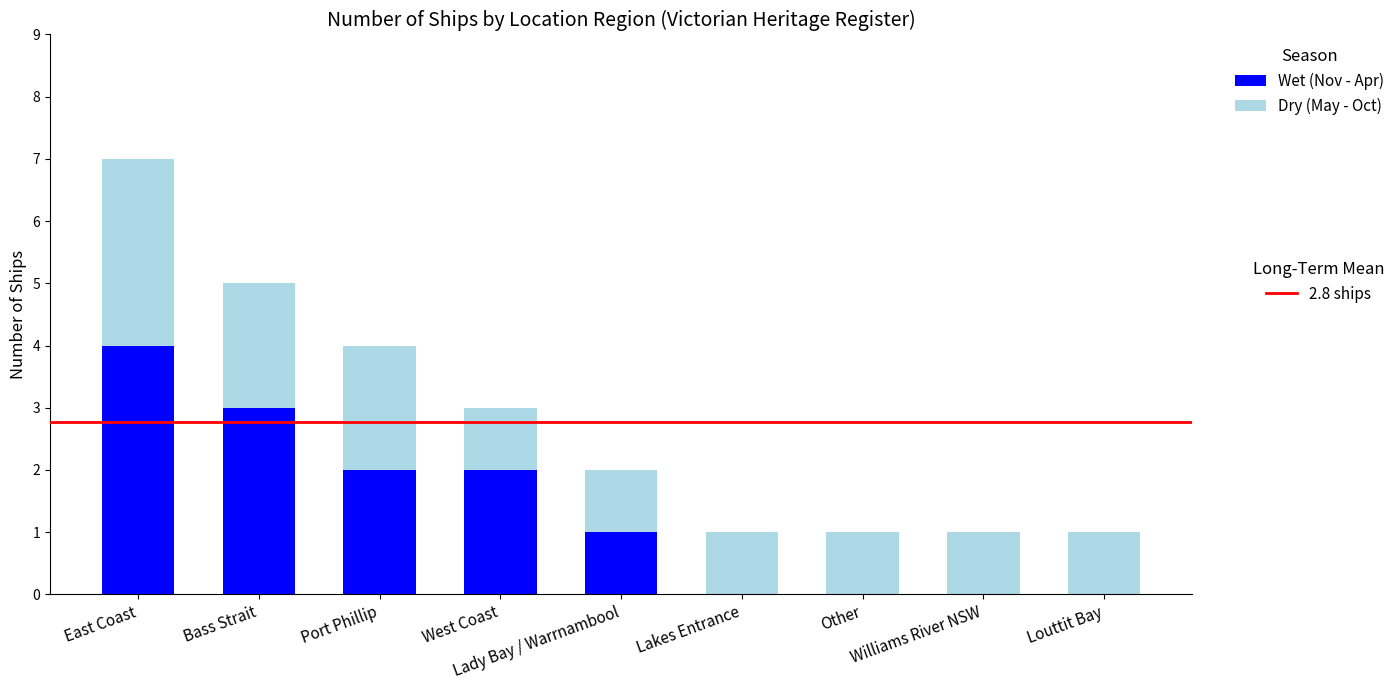

What position from the left is Lady Bay / Warrnambool?

5